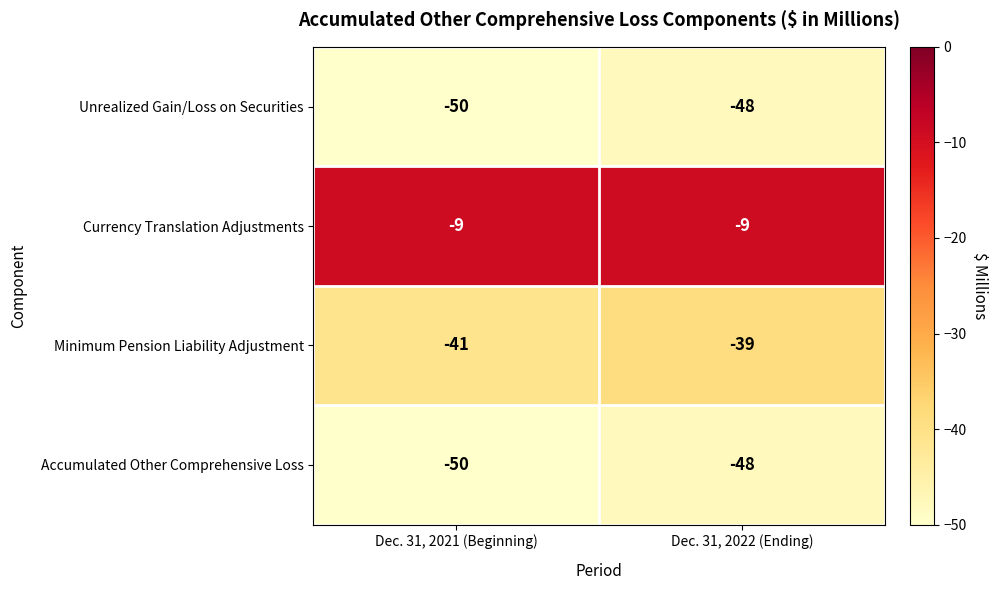

What is the sum of all Unrealized Gain/Loss on Securities values?

-98